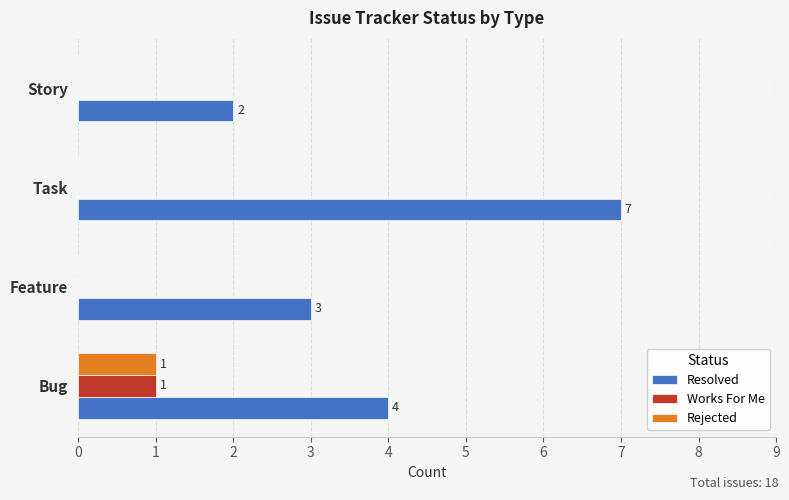

What is the sum of all Works For Me values?

1